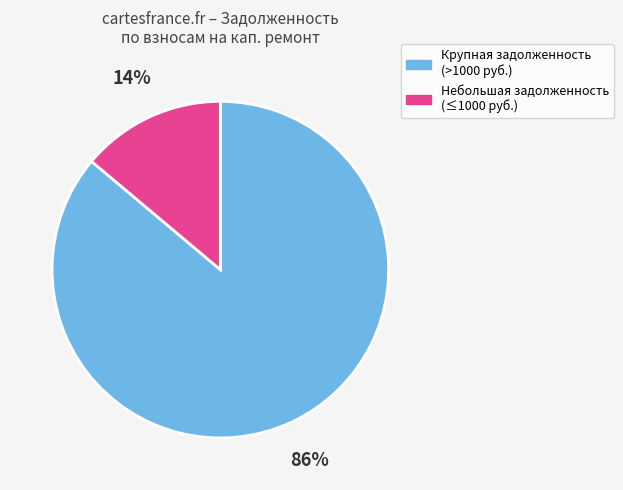

Does any single category account for the majority?

Yes